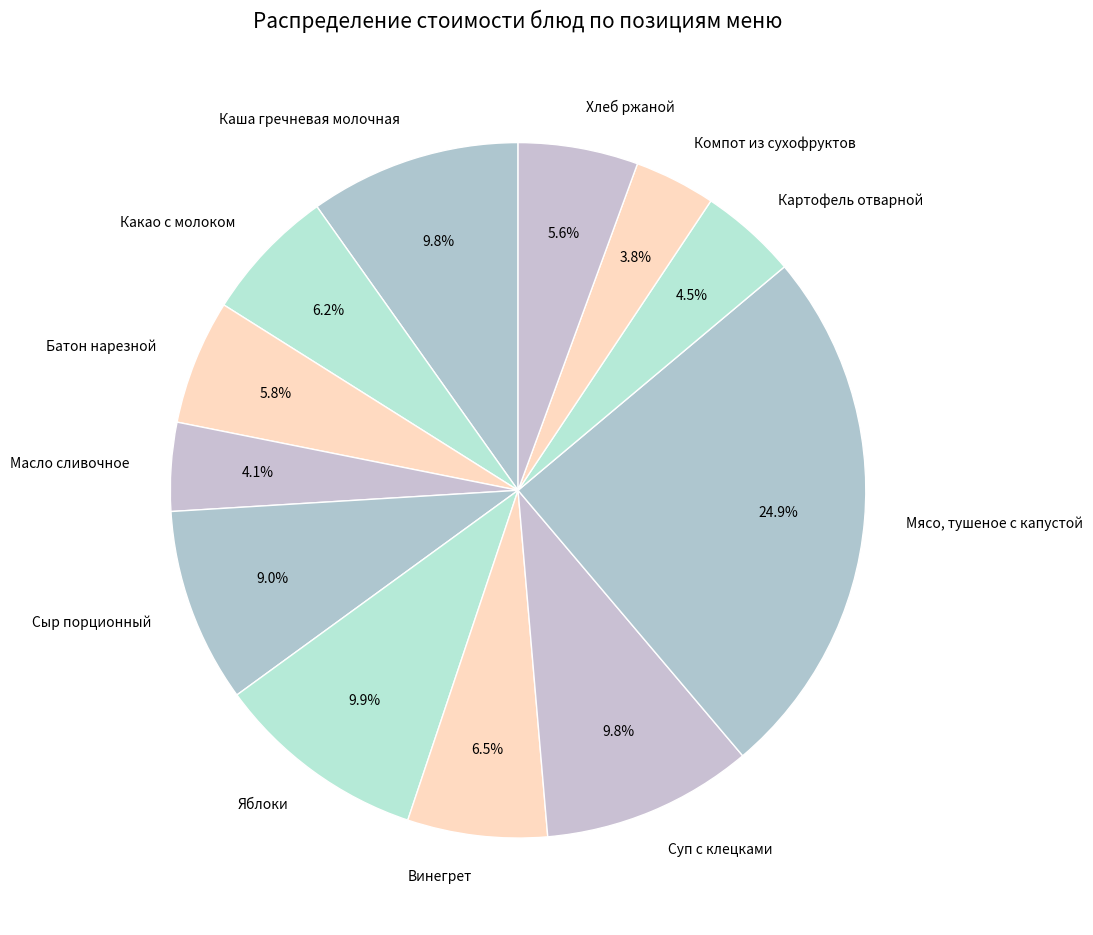

Do Компот из сухофруктов and Картофель отварной together represent more than half of the pie?

No